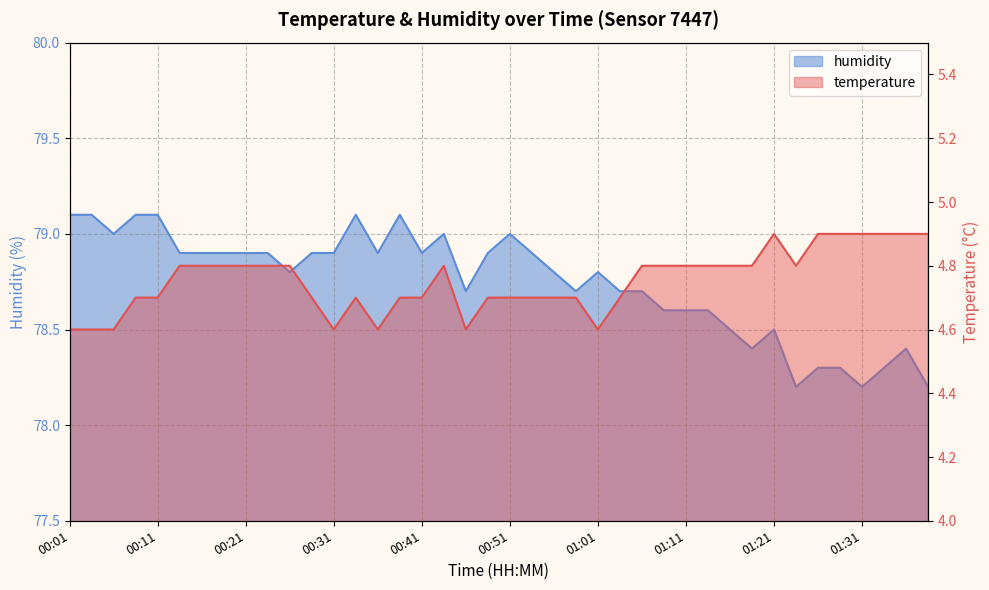

How many interior local valleys does the humidity series have?

9